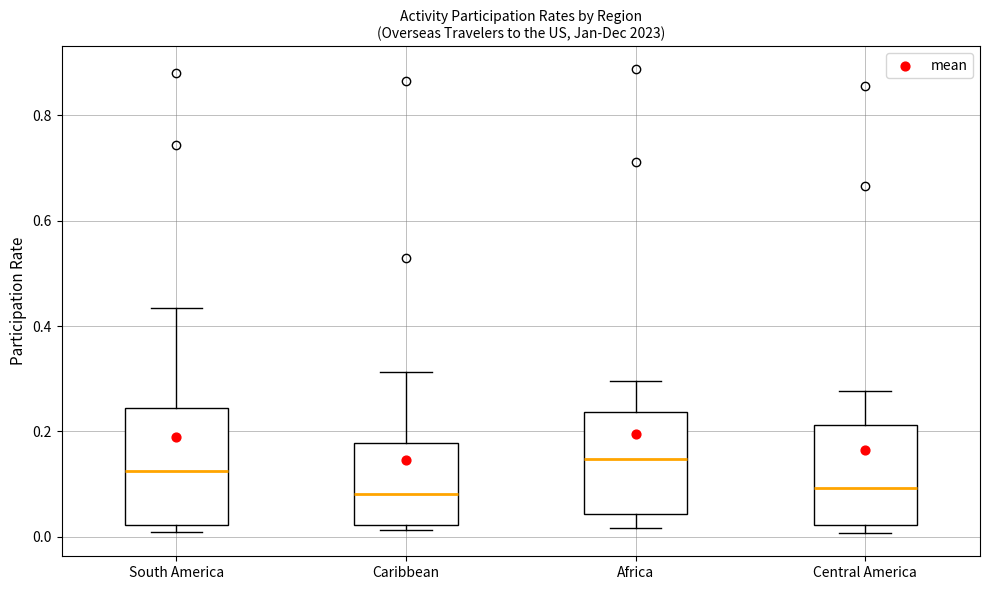

Which box has the highest median line?

Africa